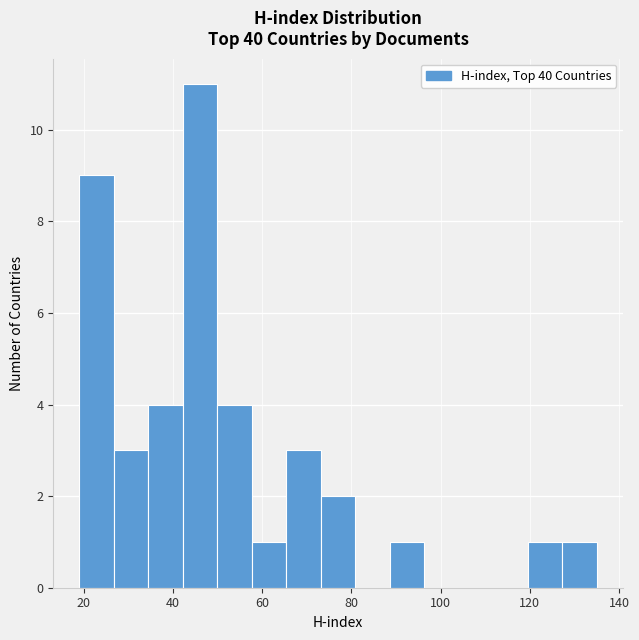

Read against the x-axis, roughly where is the centre of the tallest bar?

46